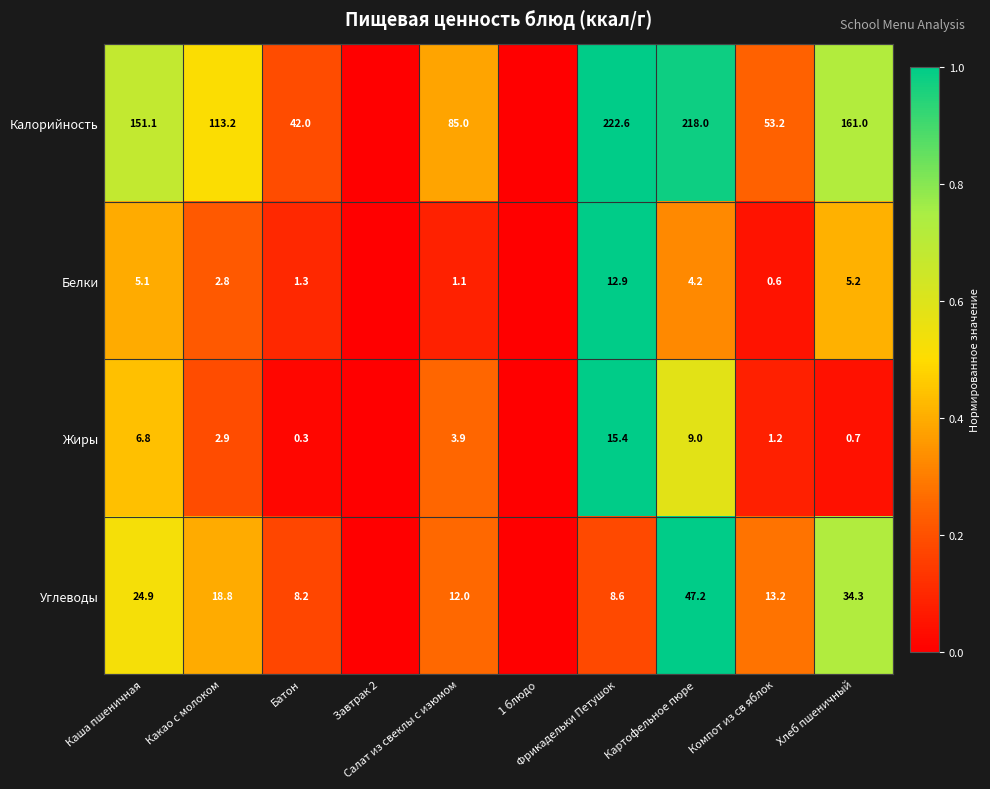

At how many categories does at least one series exceed 0?

8